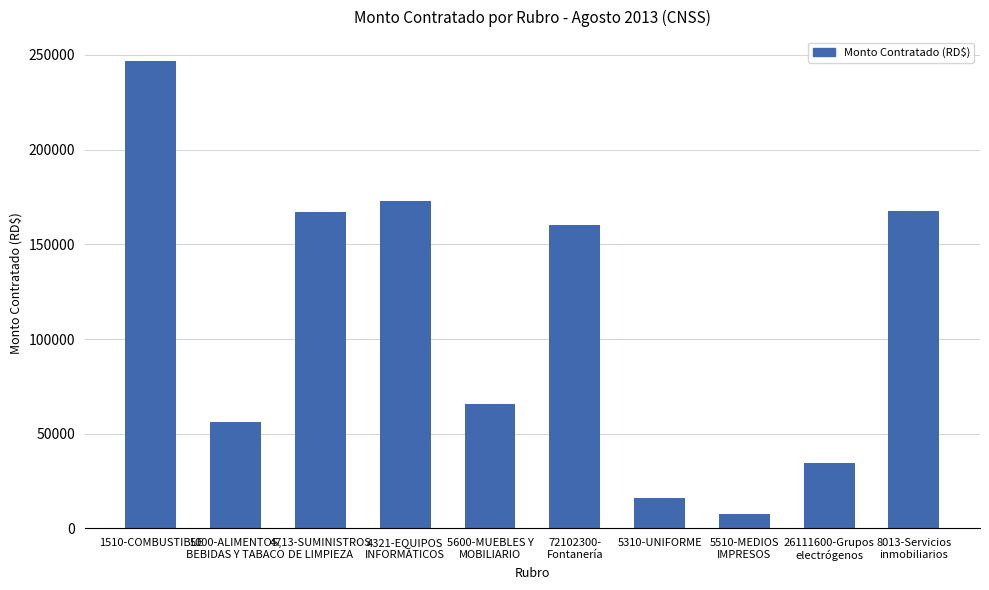

The value at 5600-MUEBLES Y
MOBILIARIO is 114609.1. True or false?

False